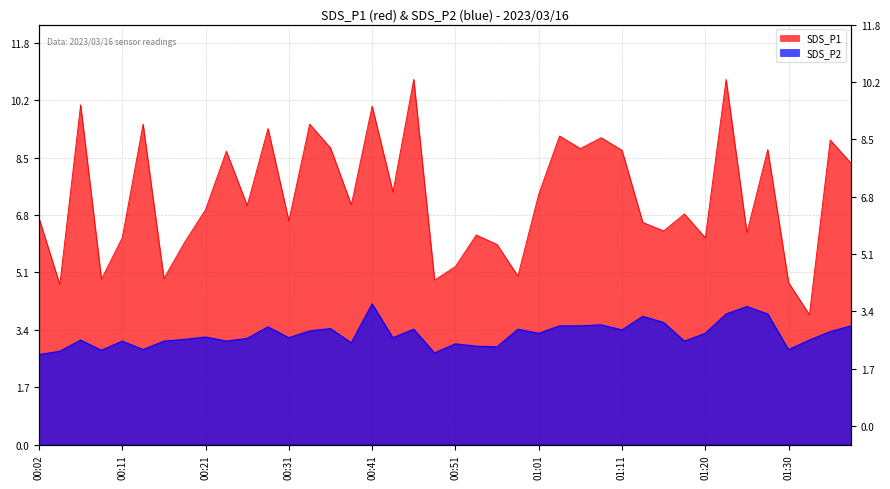

Where is the first local minimum for SDS_P1?

00:04